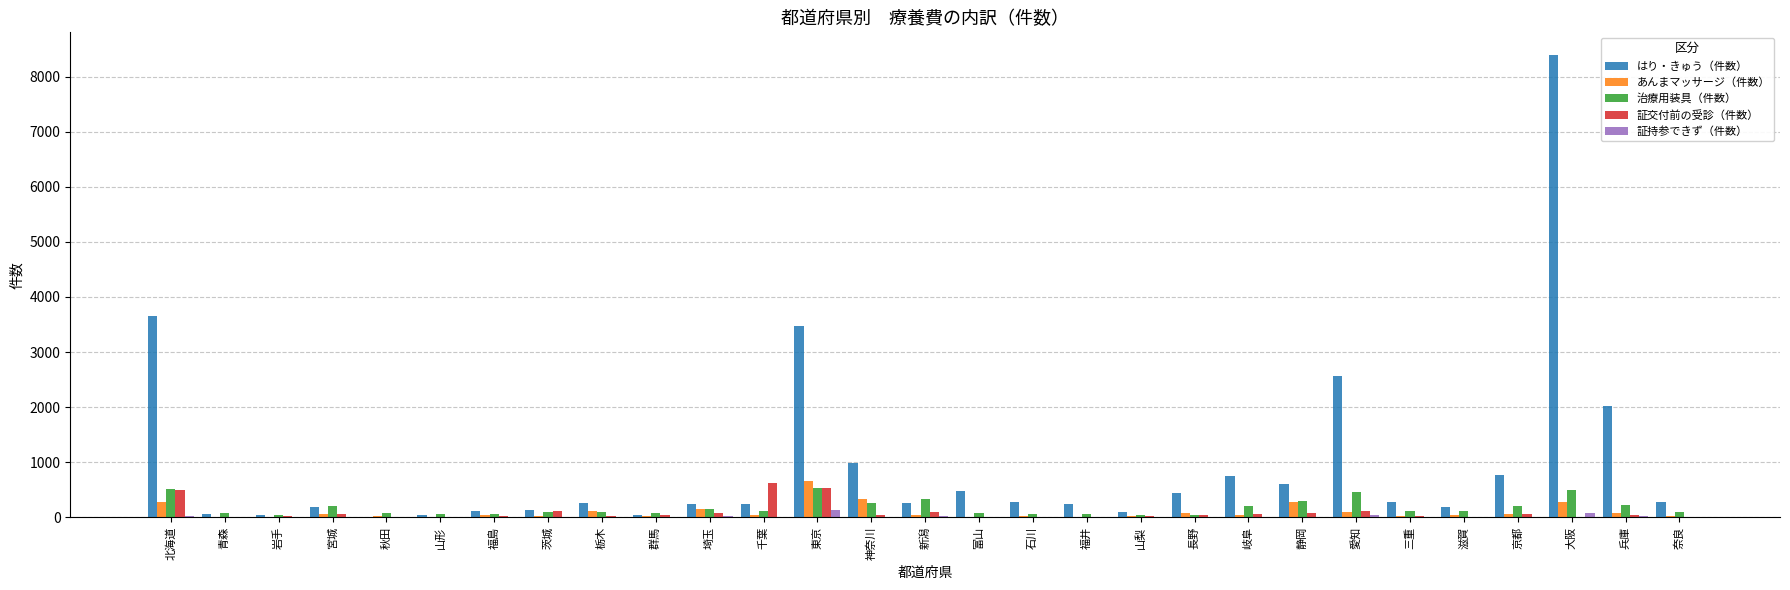

The value of はり・きゅう（件数） at 富山 is 474. True or false?

True